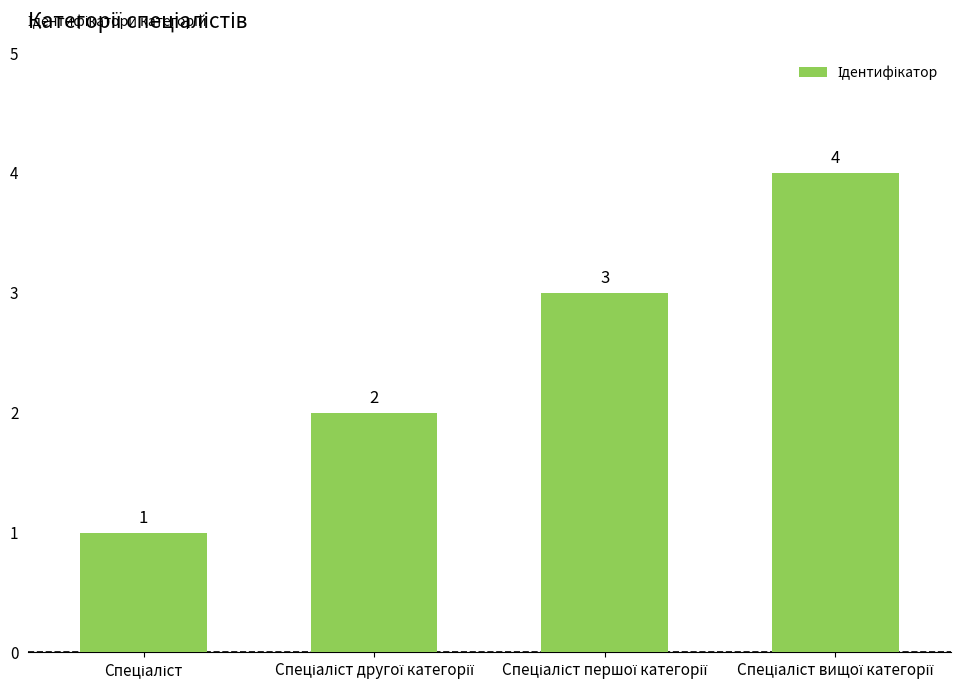

Count the values in the range 2 to 4.

3